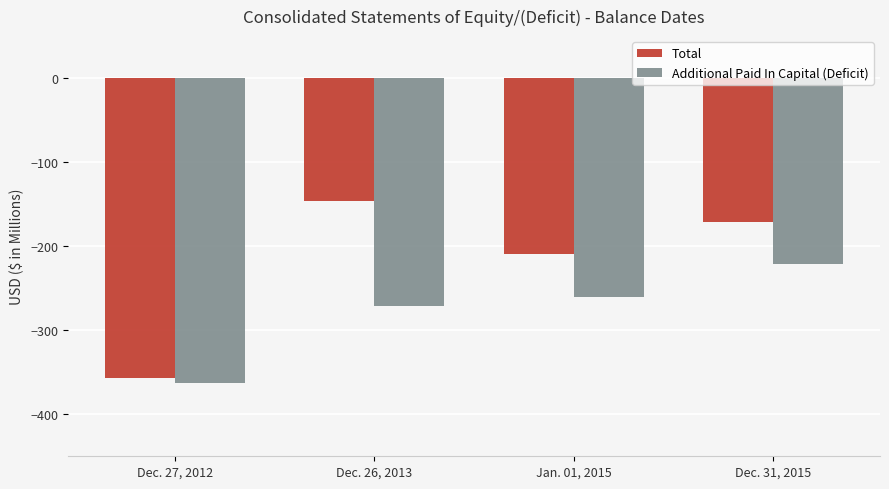

Reading right to left, list all the values displayed in this chart.

Total: -171.7	-208.7	-146.1	-356.4
Additional Paid In Capital (Deficit): -221.5	-261.0	-271.7	-362.4